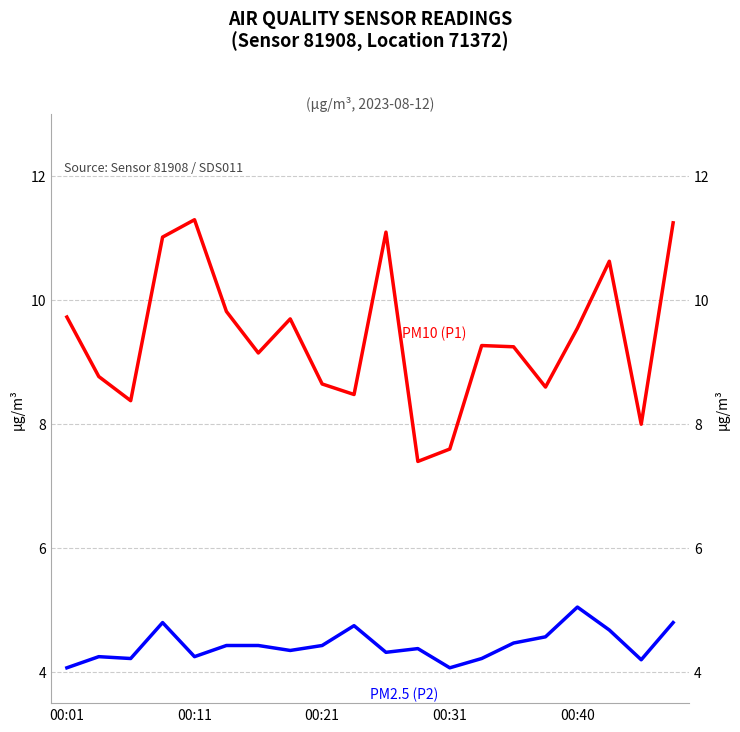

True or false: PM2.5 (P2) and PM10 (P1) cross at least once.

False